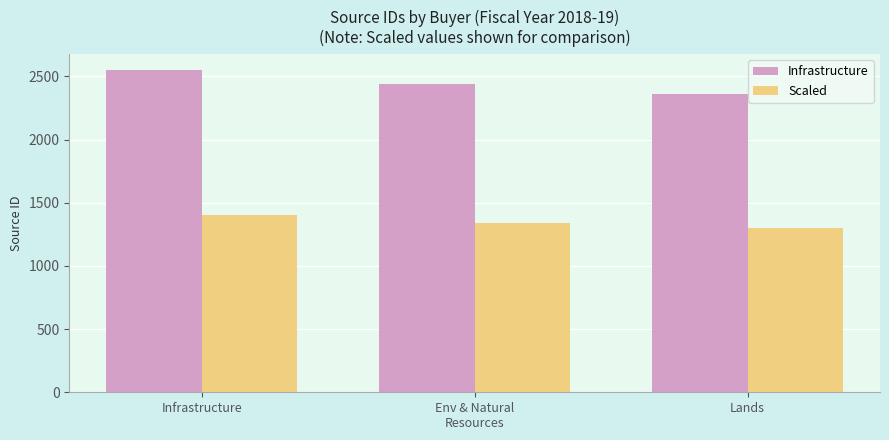

How many data points does each series have?

3